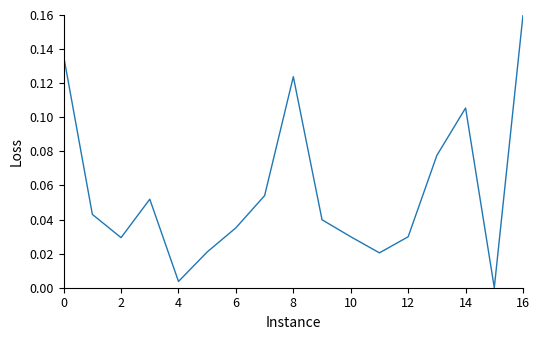

Between 10 and 16, which is larger?

16